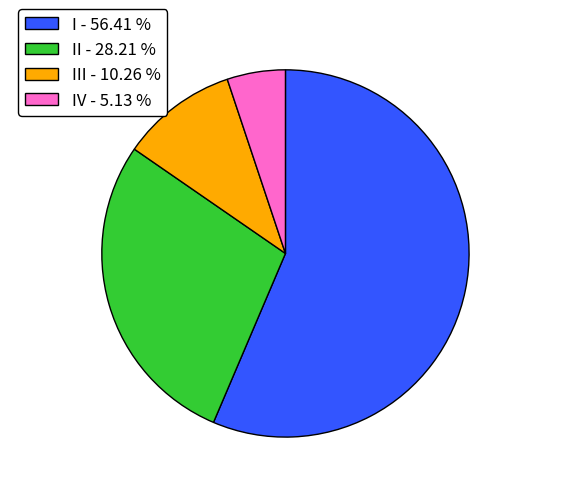

Which slice is the largest?

I - 56.41 %